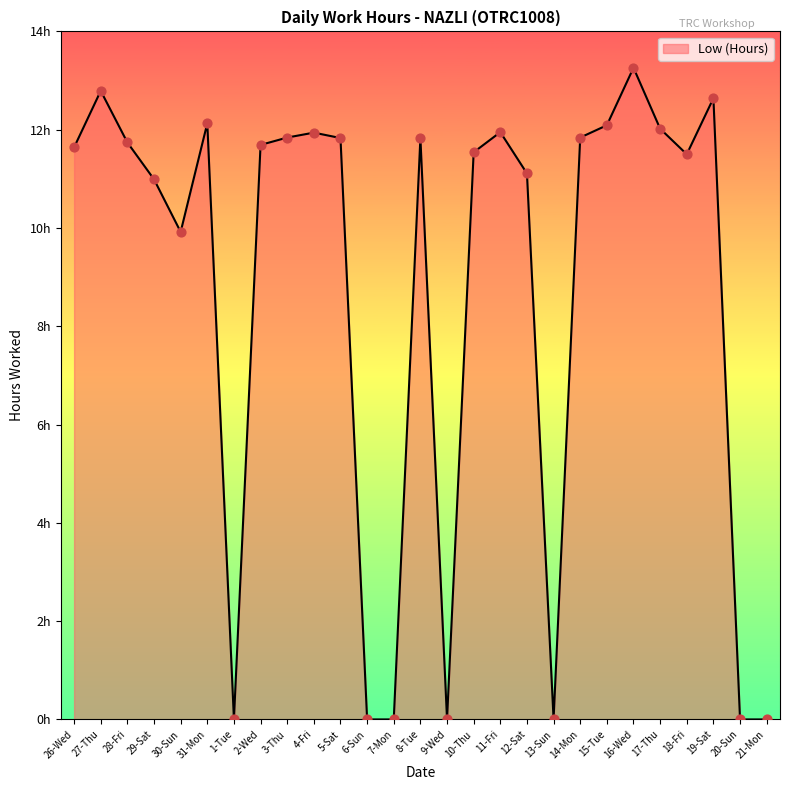

Which has a higher value, 19-Sat or 27-Thu?

27-Thu